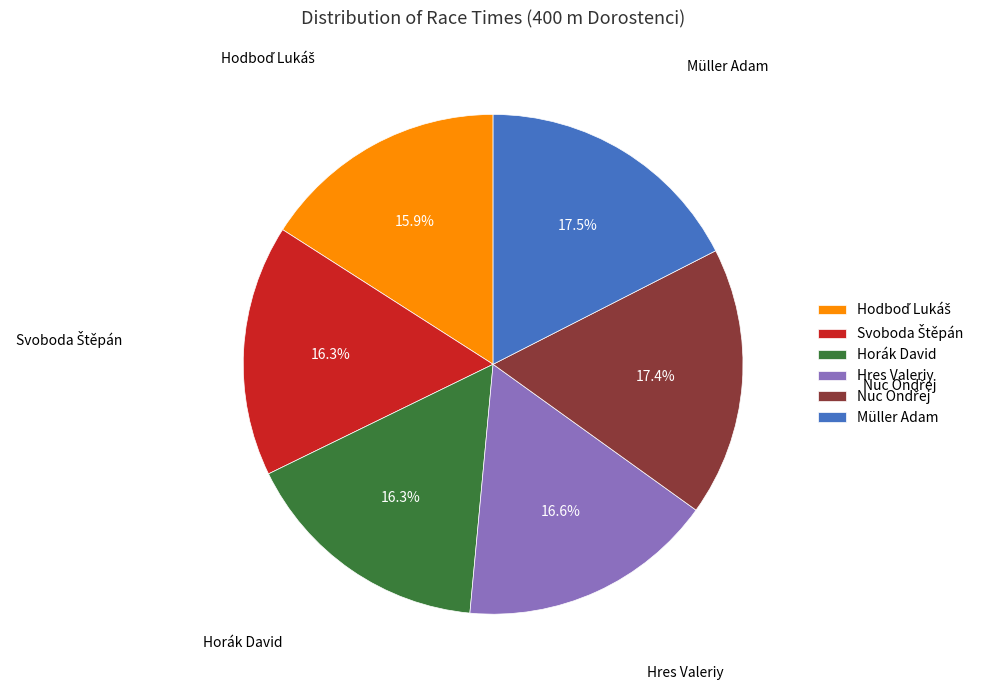

Is there any slice that represents more than half of the pie?

No